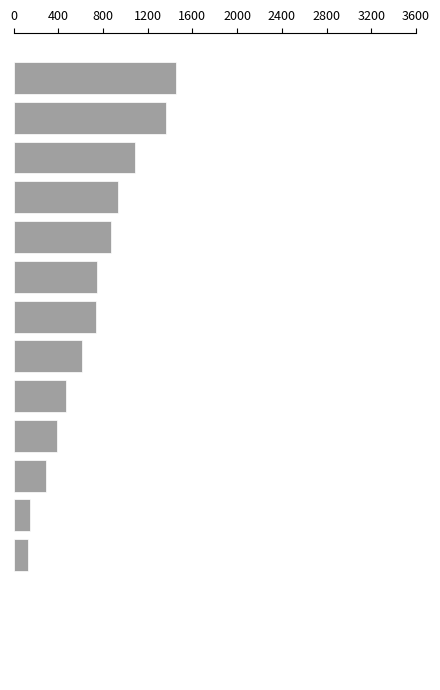

What is the greatest value displayed?

1454